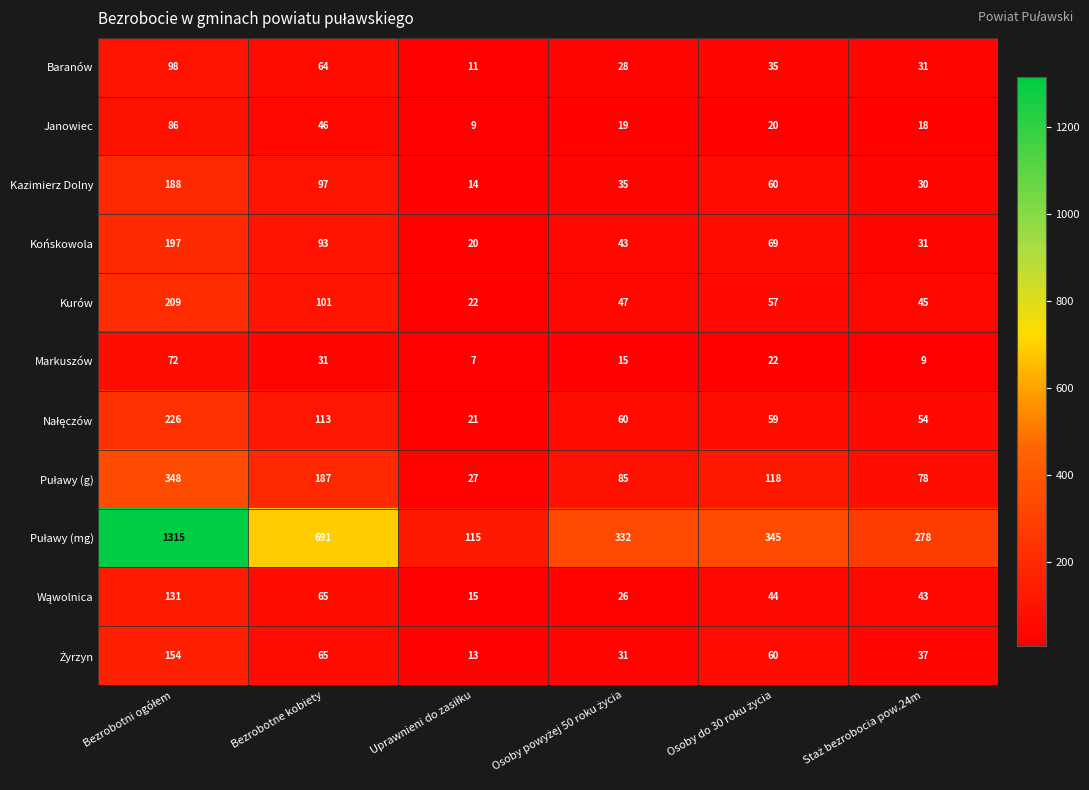

At which label is Janowiec closest to 47?

Bezrobotne kobiety